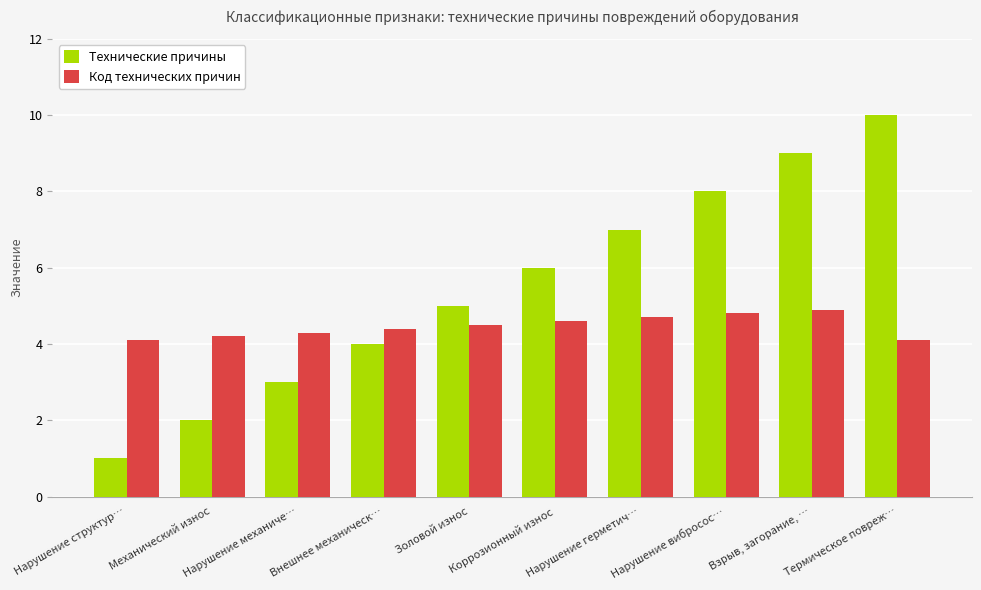

What is the minimum value for Технические причины?

1.0